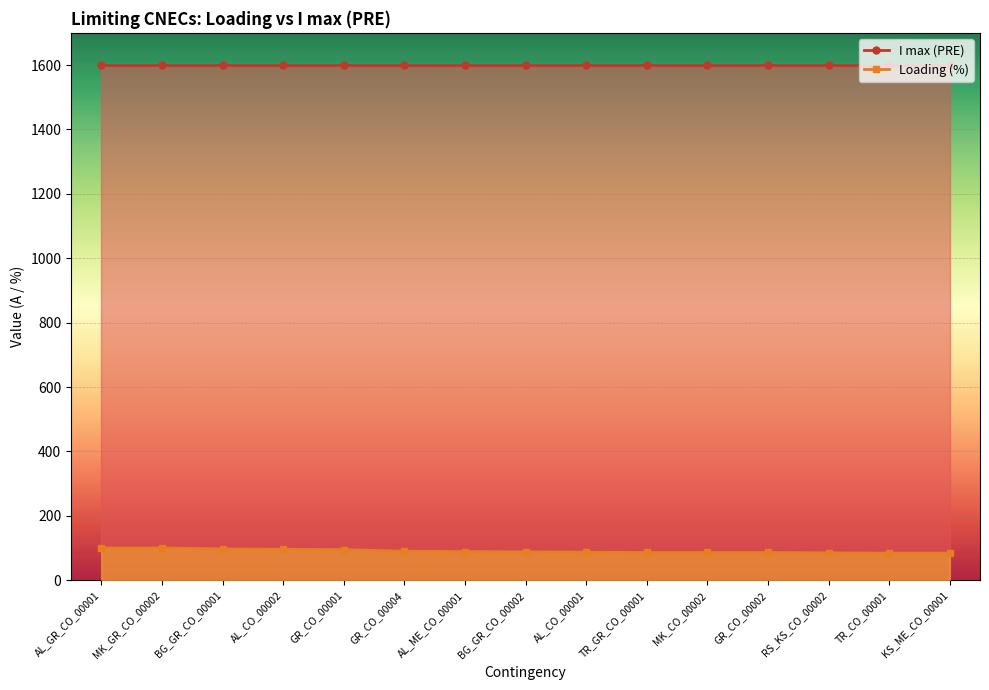

What value does the data have at TR_GR_CO_00001, to the nearest 10?

90